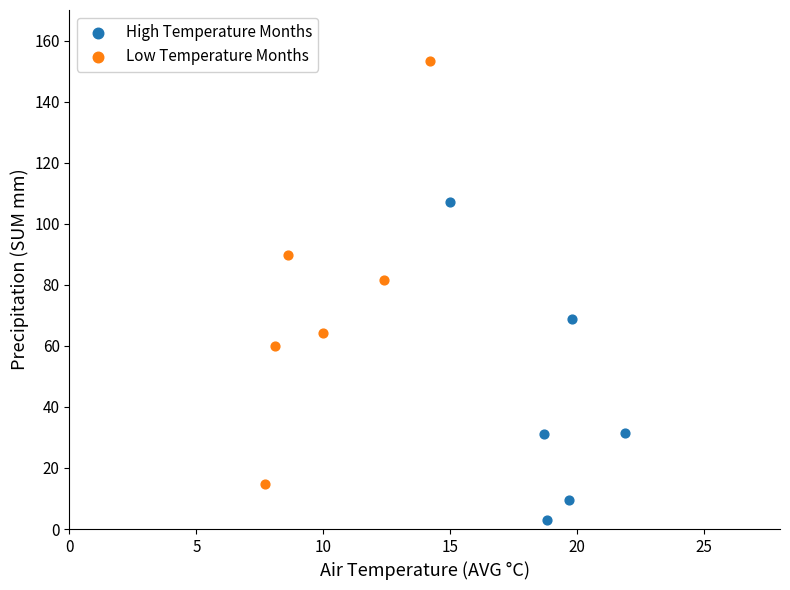

Which series reaches the minimum Y coordinate?

High Temperature Months